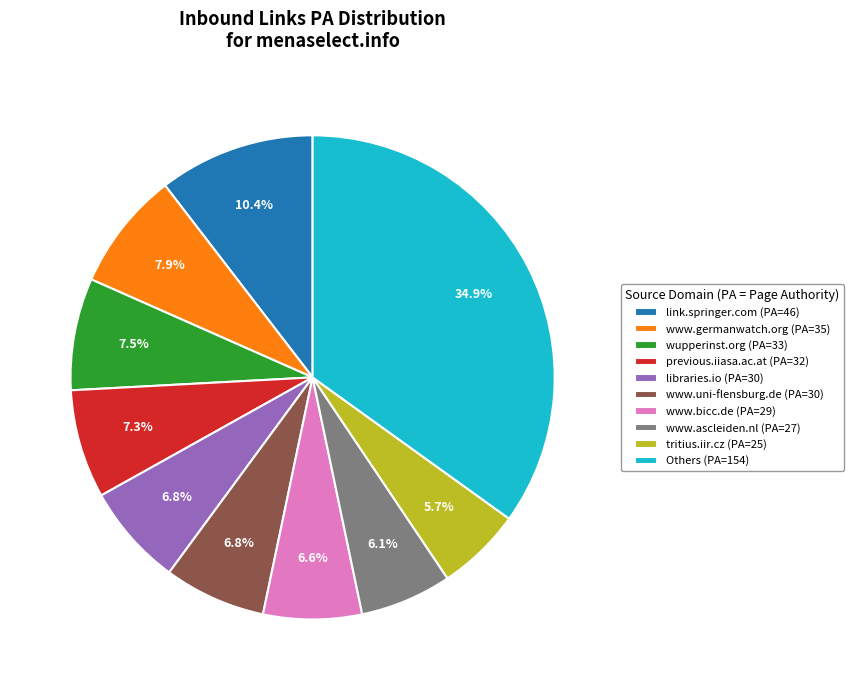

What is the ratio of the value at www.bicc.de (PA=29) to the value at wupperinst.org (PA=33)?

0.9